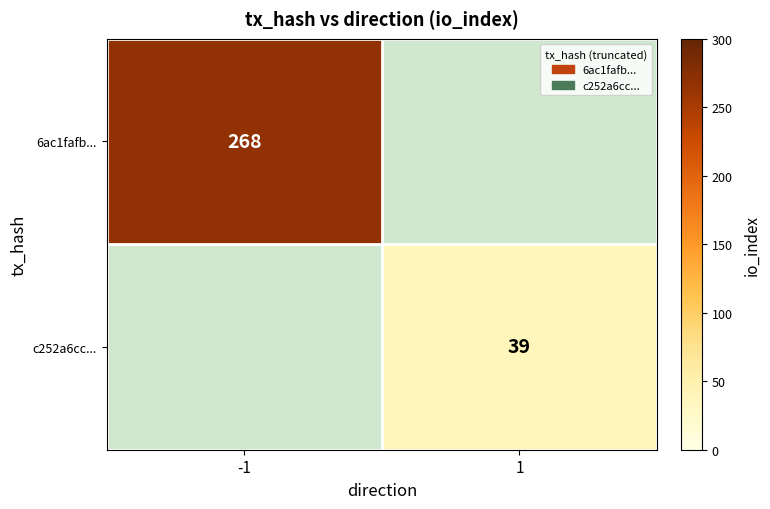

Count the number of data series in this chart.

2